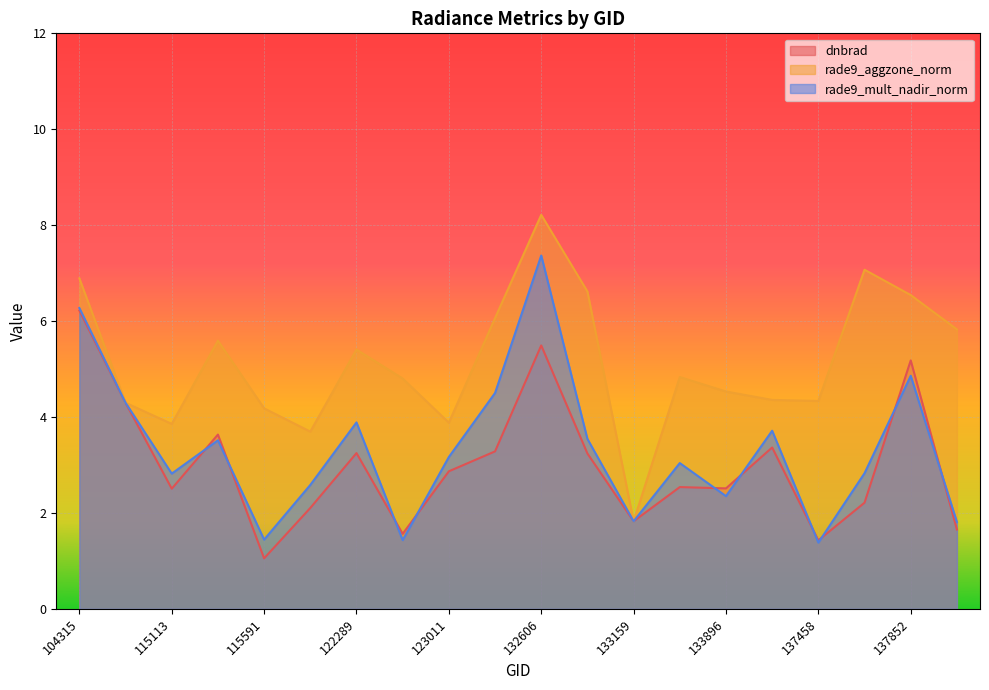

Reading right to left, list all the values displayed in this chart.

dnbrad: 1.7	5.2	2.2	1.4	3.4	2.5	2.5	1.8	3.2	5.5	3.3	2.9	1.6	3.2	2.1	1.1	3.6	2.5	4.3	6.2
rade9_aggzone_norm: 5.8	6.5	7.1	4.3	4.4	4.5	4.8	1.8	6.6	8.2	6.1	3.9	4.8	5.4	3.7	4.2	5.6	3.9	4.3	6.9
rade9_mult_nadir_norm: 1.8	4.9	2.8	1.4	3.7	2.4	3.0	1.8	3.5	7.4	4.5	3.2	1.4	3.9	2.6	1.4	3.5	2.8	4.3	6.3